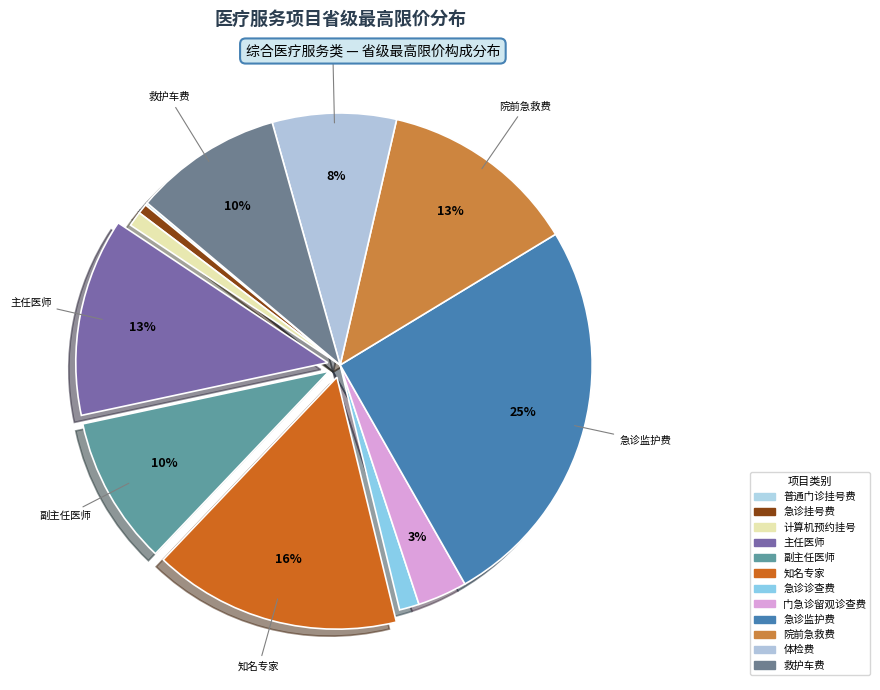

How many slices are in this pie chart?

12